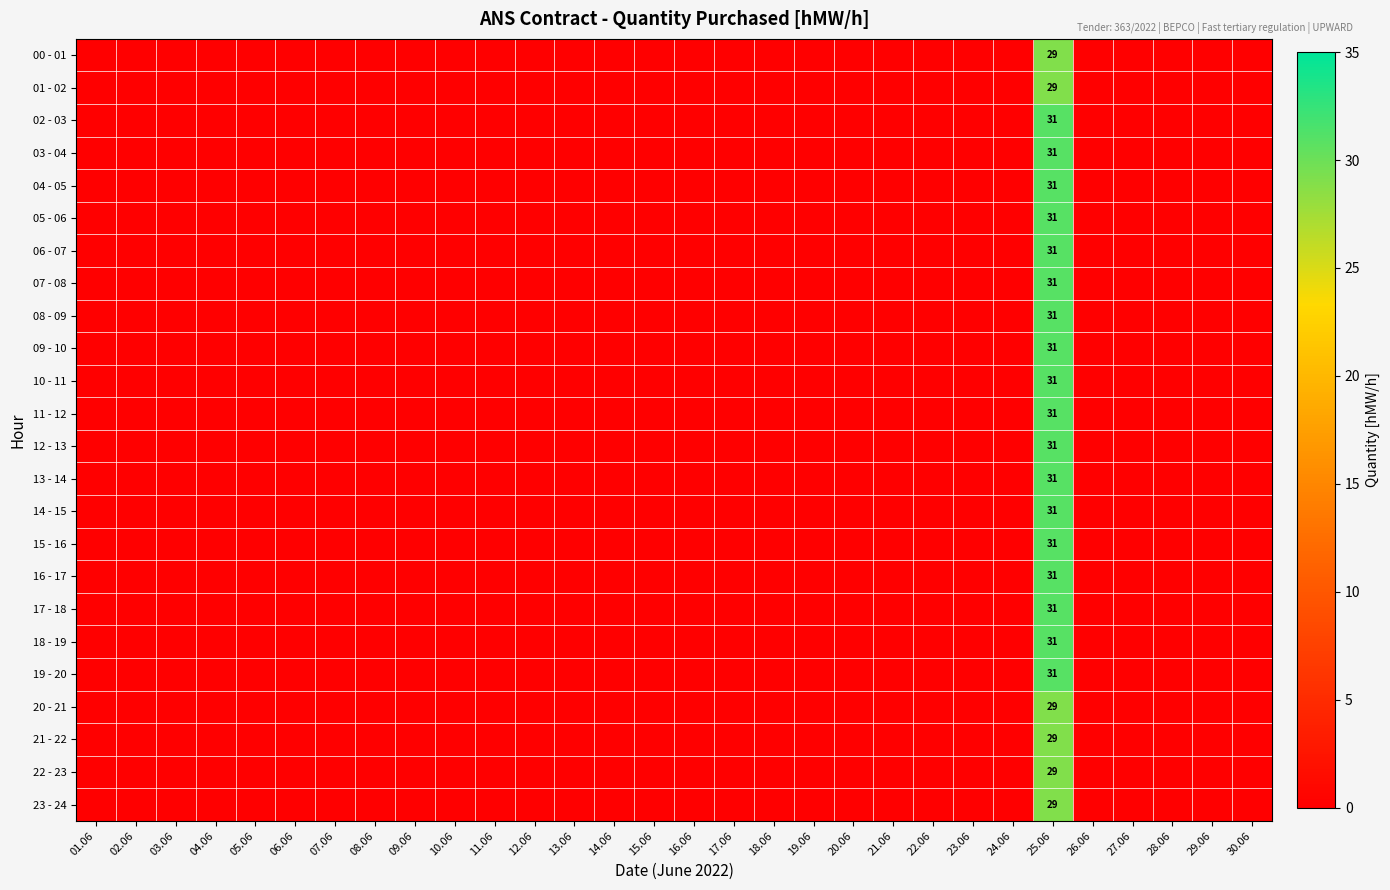

How many categories are shown in the chart?

30